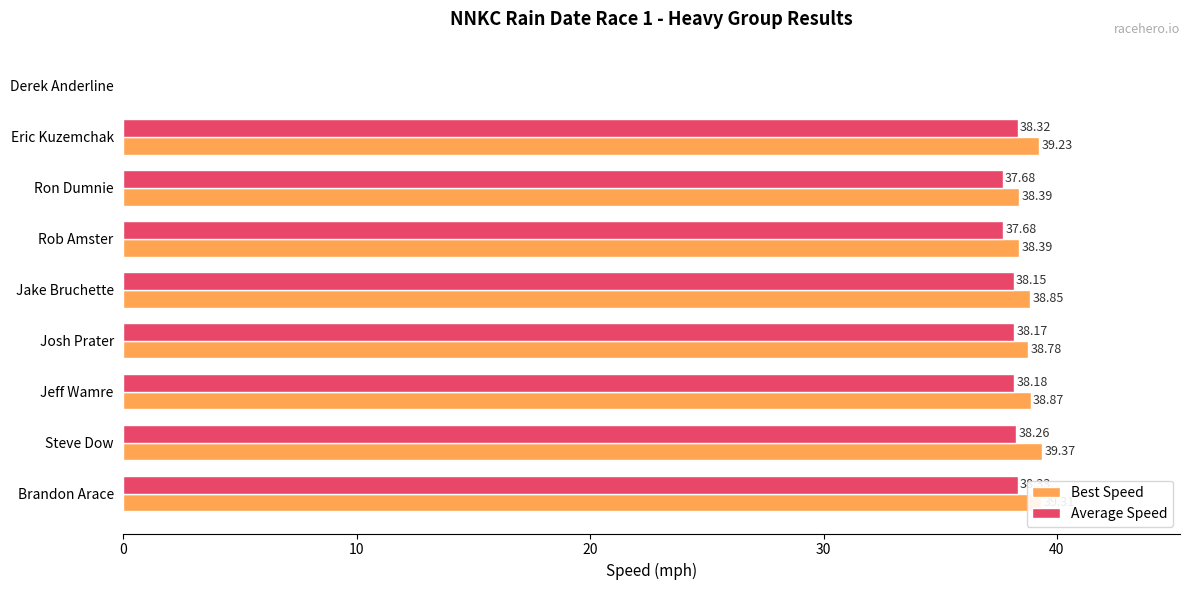

Which series has the largest range (max minus min)?

Best Speed